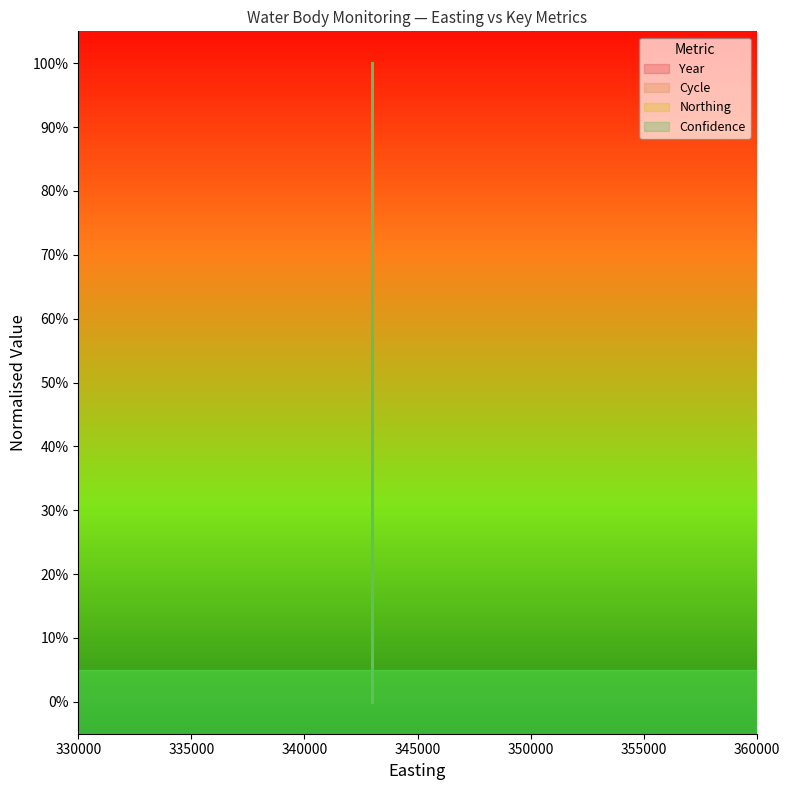

Rank the categories by Confidence value from highest to lowest.

342982, 342982, 342982, 342982, 342982, 342982, 342982, 342982, 342982, 342982, 342982, 342982, 342982, 342982, 342982